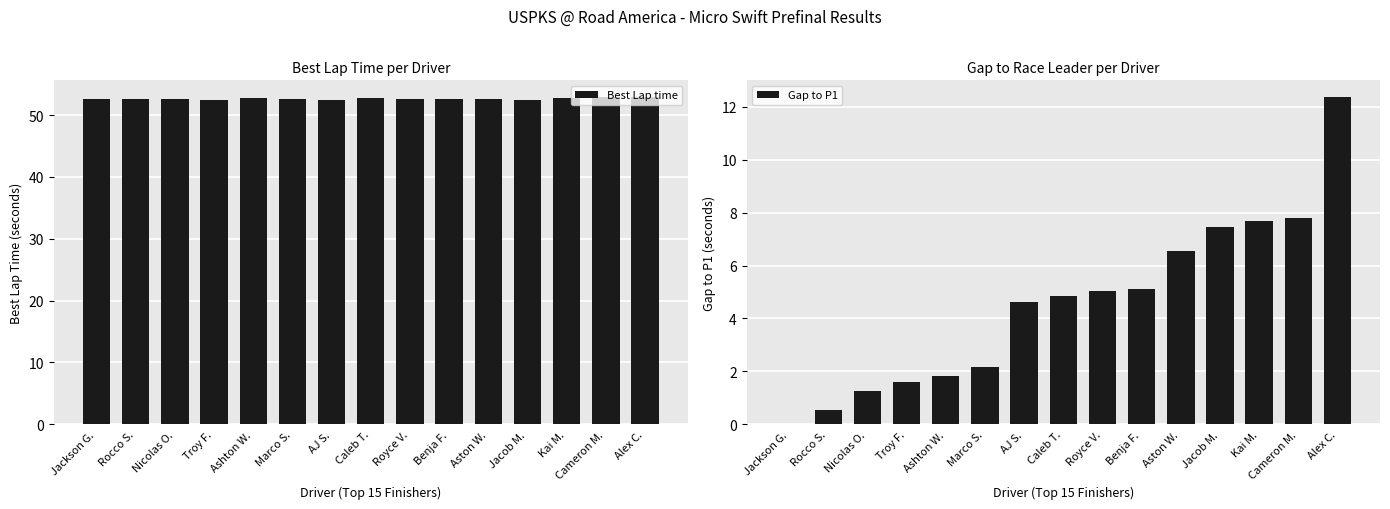

What is the maximum value shown in the chart?

53.0